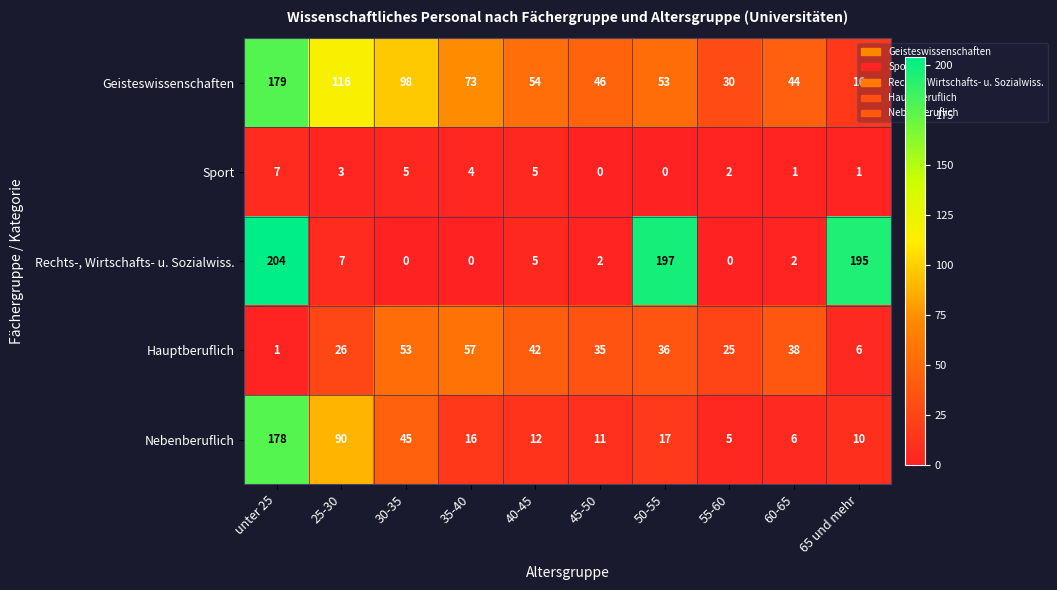

What is the difference between the maximum and minimum values in the Rechts-, Wirtschafts- u. Sozialwiss. series?

204